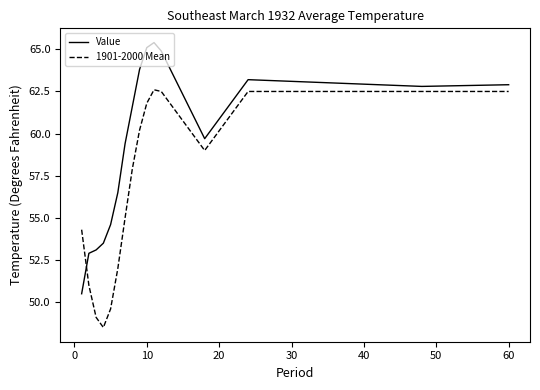

What is the lowest value of the Value series?

50.5